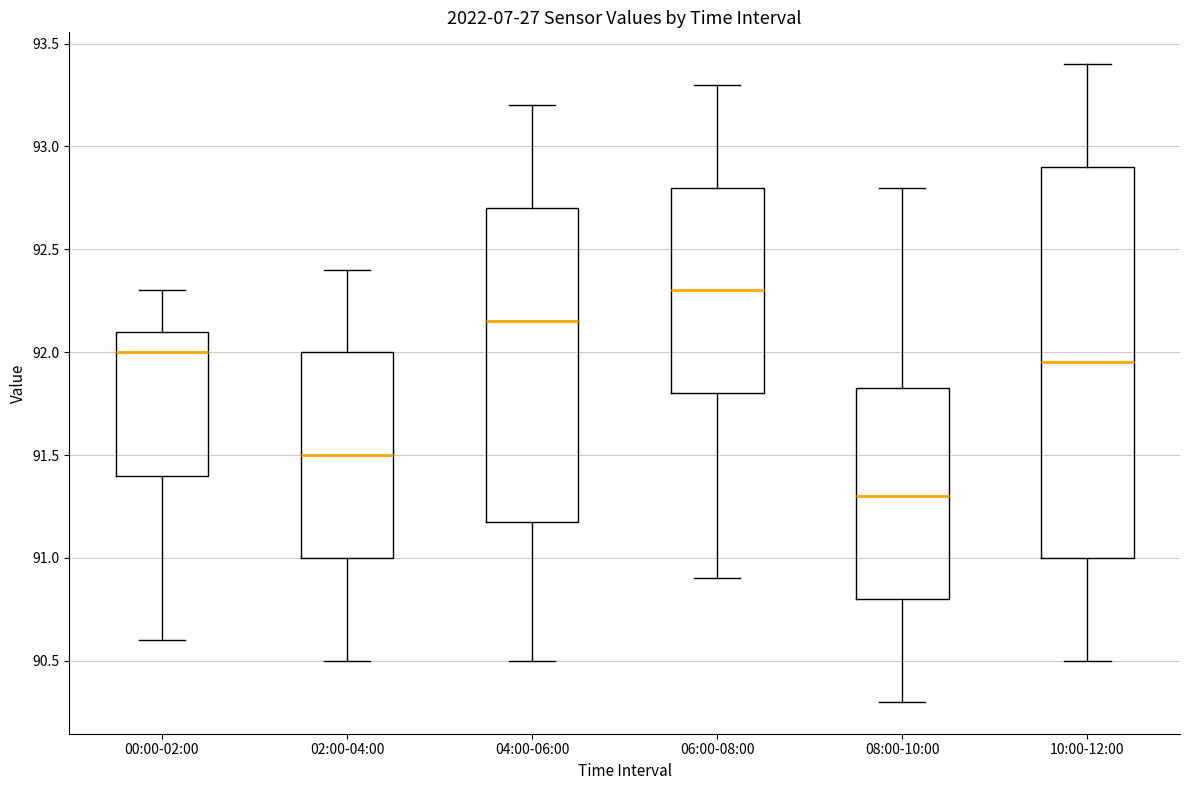

Where does the lower whisker of the box for 10:00-12:00 end on the y-axis? The values are not printed on the chart, so give them approximately, as read against the axis.

90.50